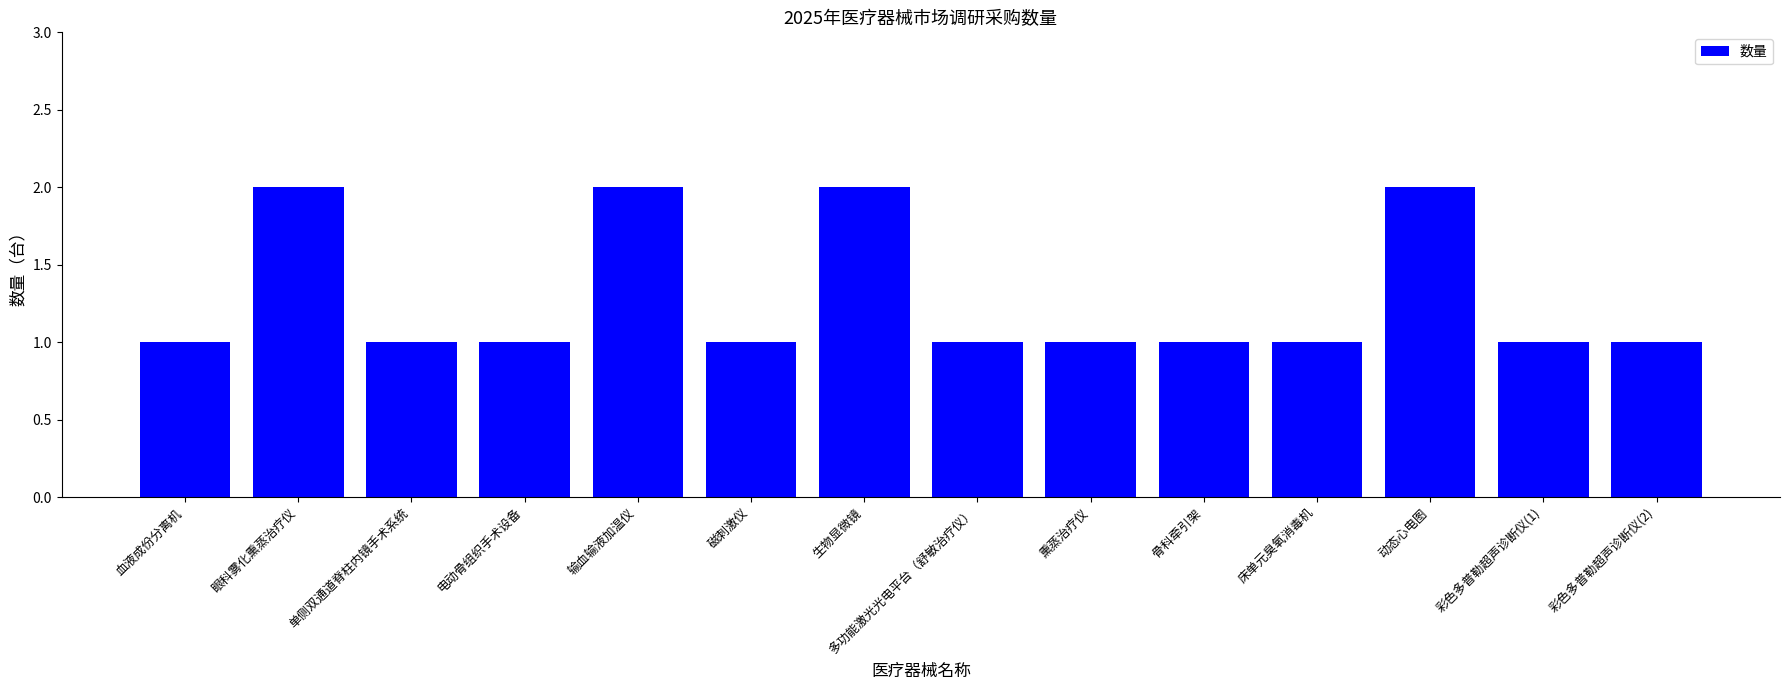

Is it true that the value at 单侧双通道脊柱内镜手术系统 is 2?

False